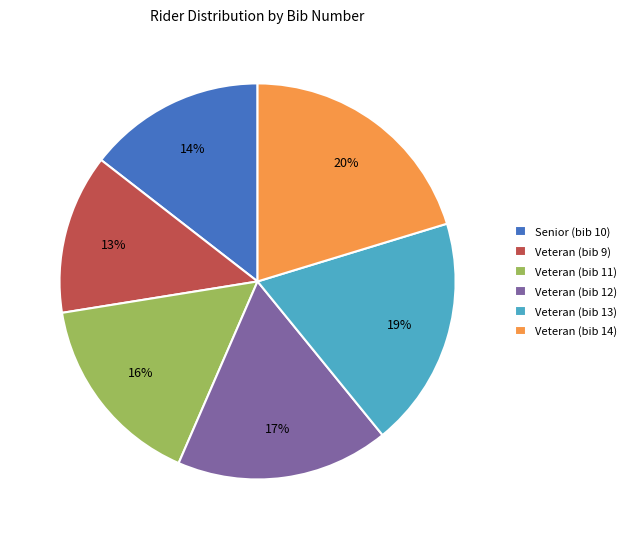

Which has a higher value, Veteran (bib 11) or Veteran (bib 12)?

Veteran (bib 12)